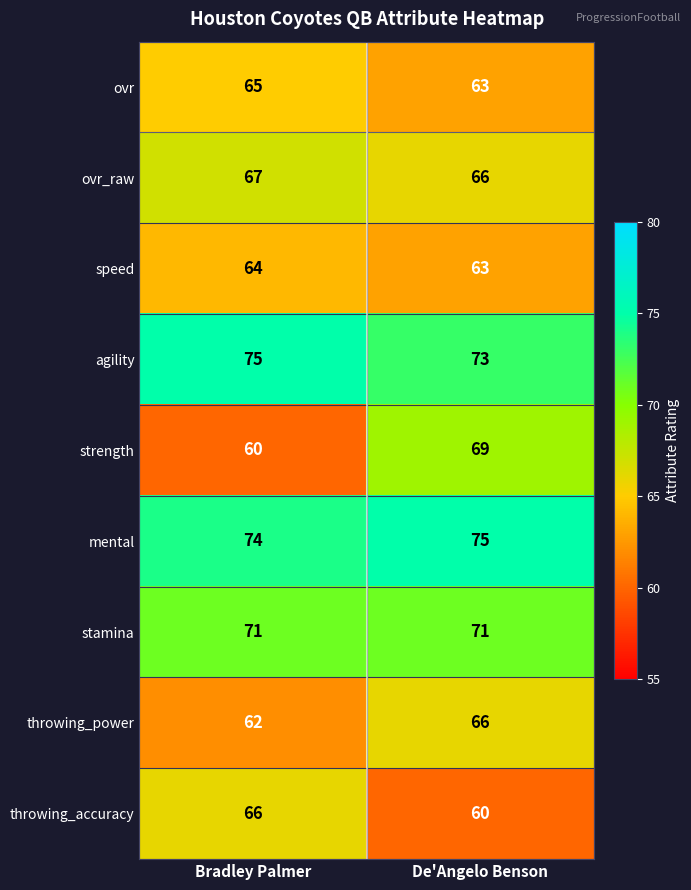

What is the minimum value for mental?

74